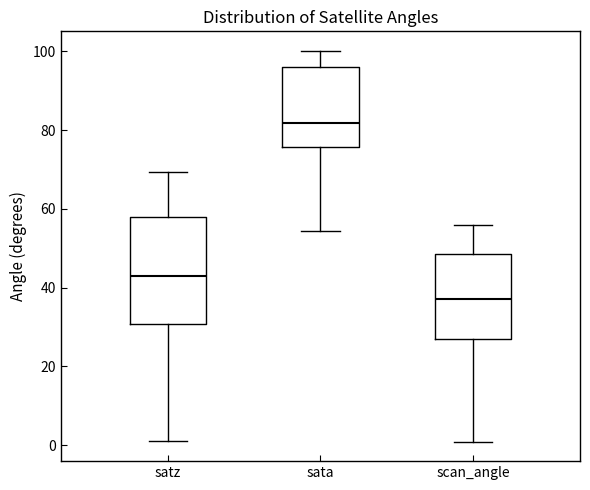

Comparing the boxes themselves (not the whiskers), which one is the tallest?

satz